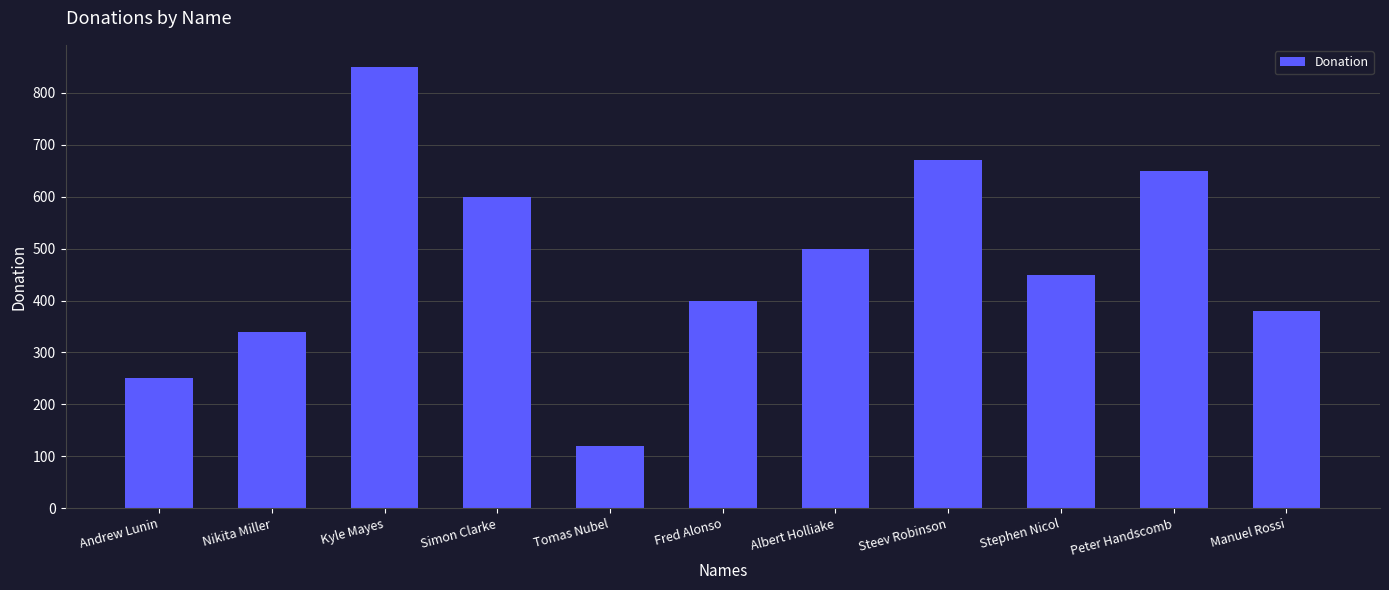

What is the average value?

474